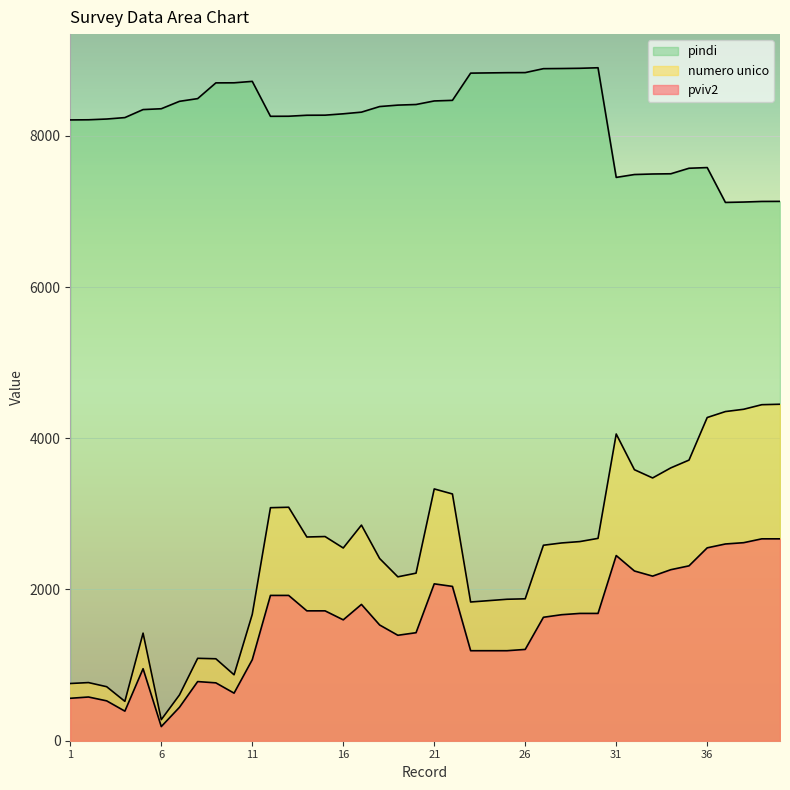

What is the sum of all numero unico values?

98420.7